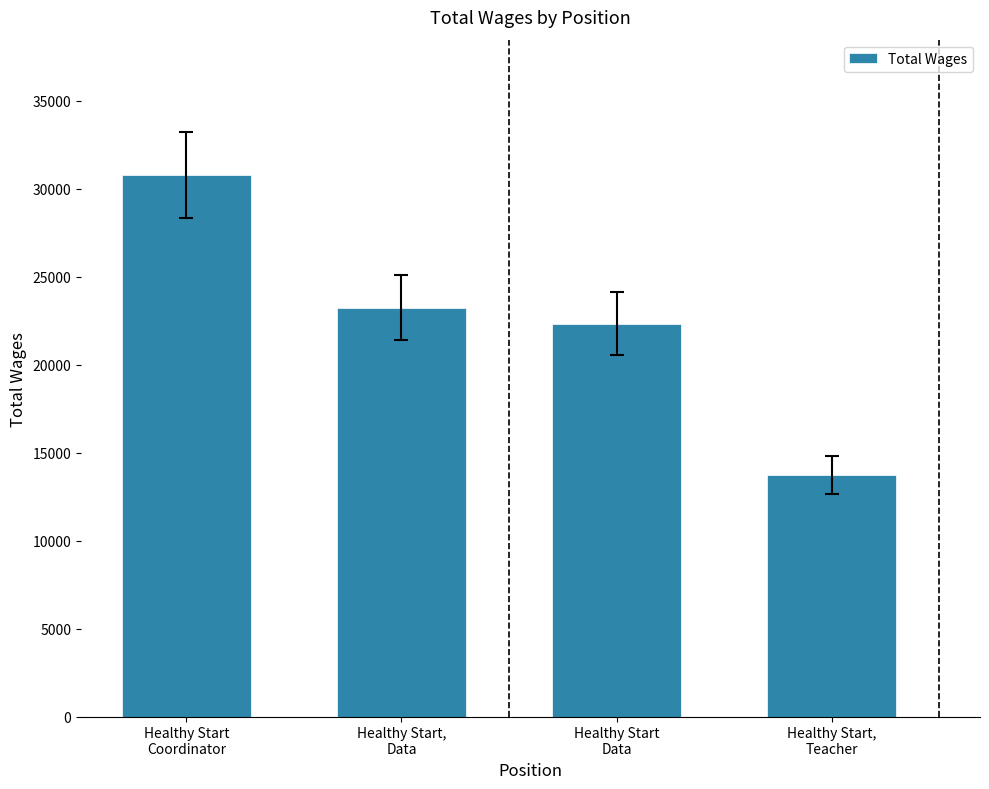

At which label does the data first exceed 23246?

Healthy Start
Coordinator